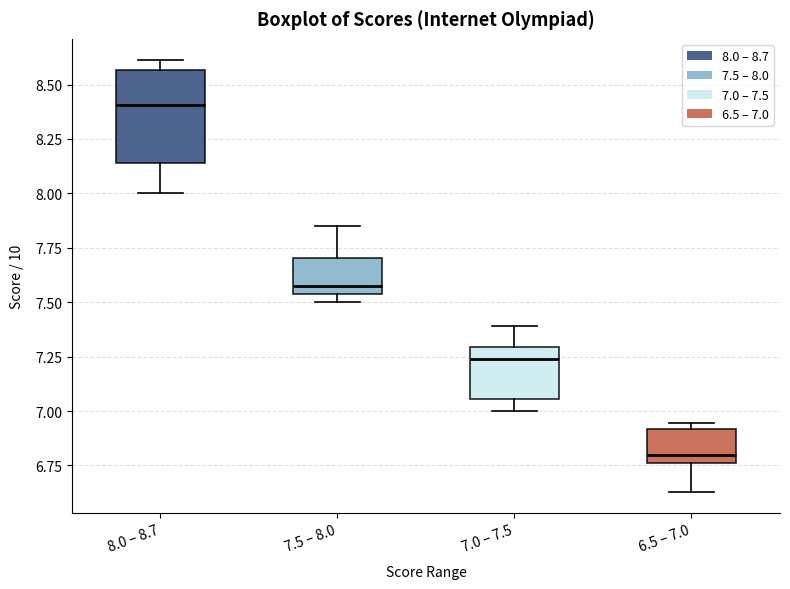

Reading left to right, read every box against the y-axis: the position of its median line, the range the box covers, and the ends of its whiskers. The values are not printed on the chart, so give them approximately, as read against the axis.

8.0 – 8.7: median 8.40, box 8.15 to 8.55, whiskers 8.00 to 8.60
7.5 – 8.0: median 7.55 (just above the box's lower edge), box 7.55 to 7.70, whiskers 7.50 to 7.85
7.0 – 7.5: median 7.25, box 7.05 to 7.30, whiskers 7.00 to 7.40
6.5 – 7.0: median 6.80, box 6.75 to 6.90, whiskers 6.65 to 6.95